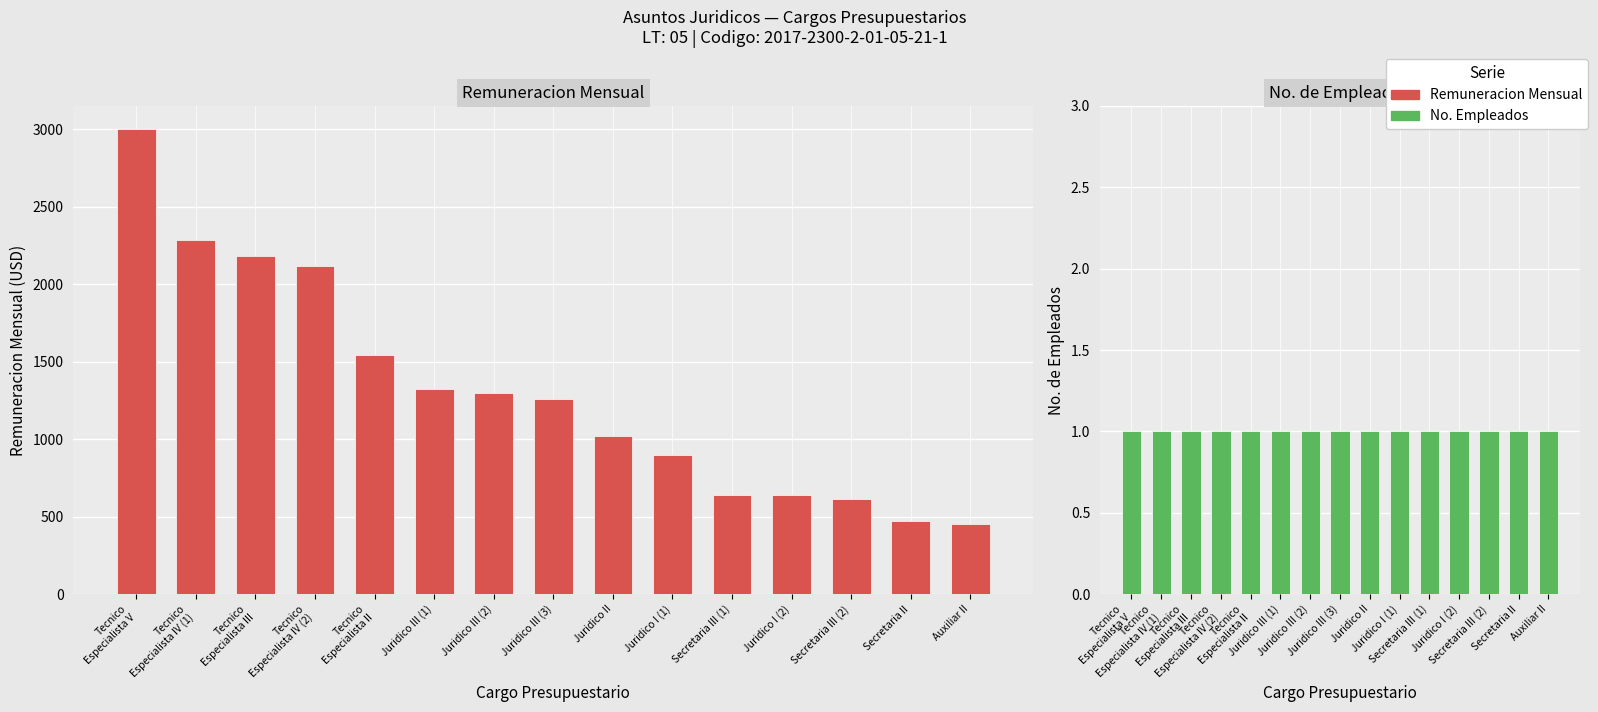

Rank the series by their maximum value, from highest to lowest.

Remuneracion Mensual, No. Empleados